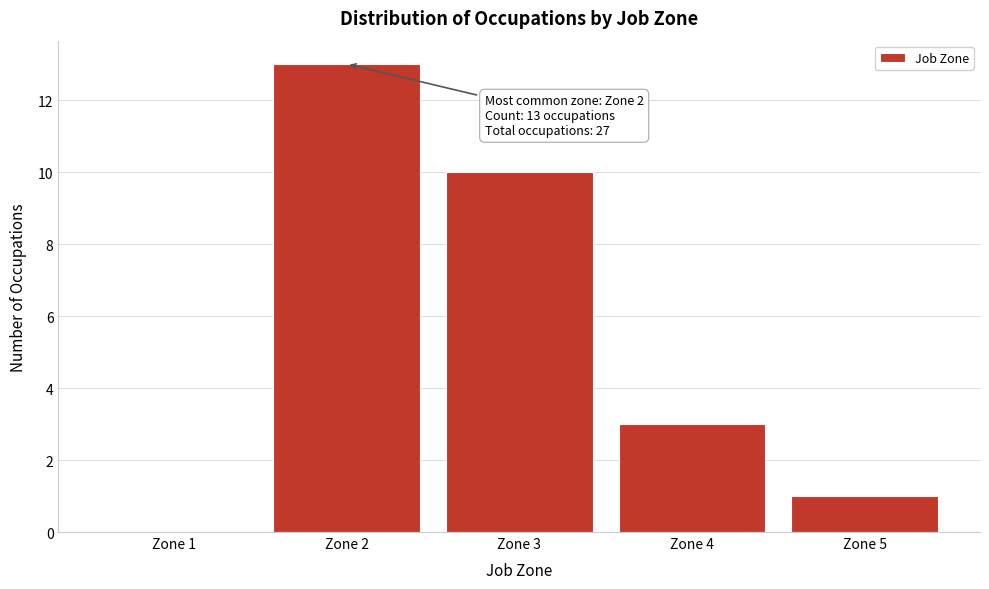

Reading right to left, what are all the values shown in this chart?

Zone 5=1	Zone 4=3	Zone 3=10	Zone 2=13	Zone 1=0